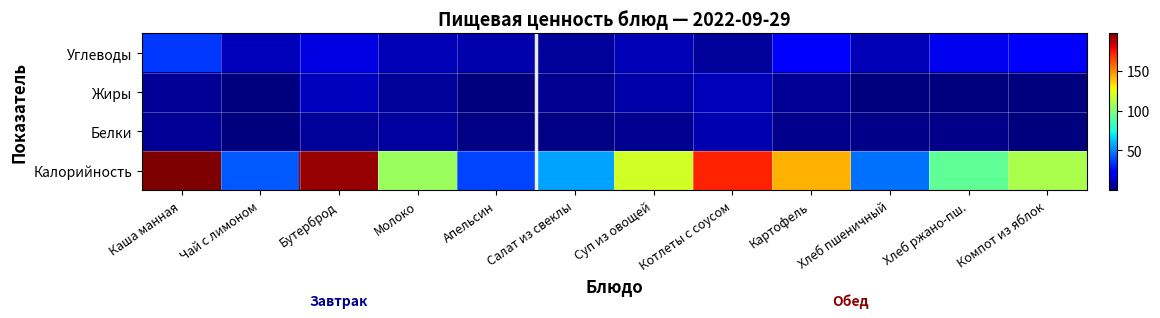

Which has a higher value, Каша манная or Апельсин?

Каша манная